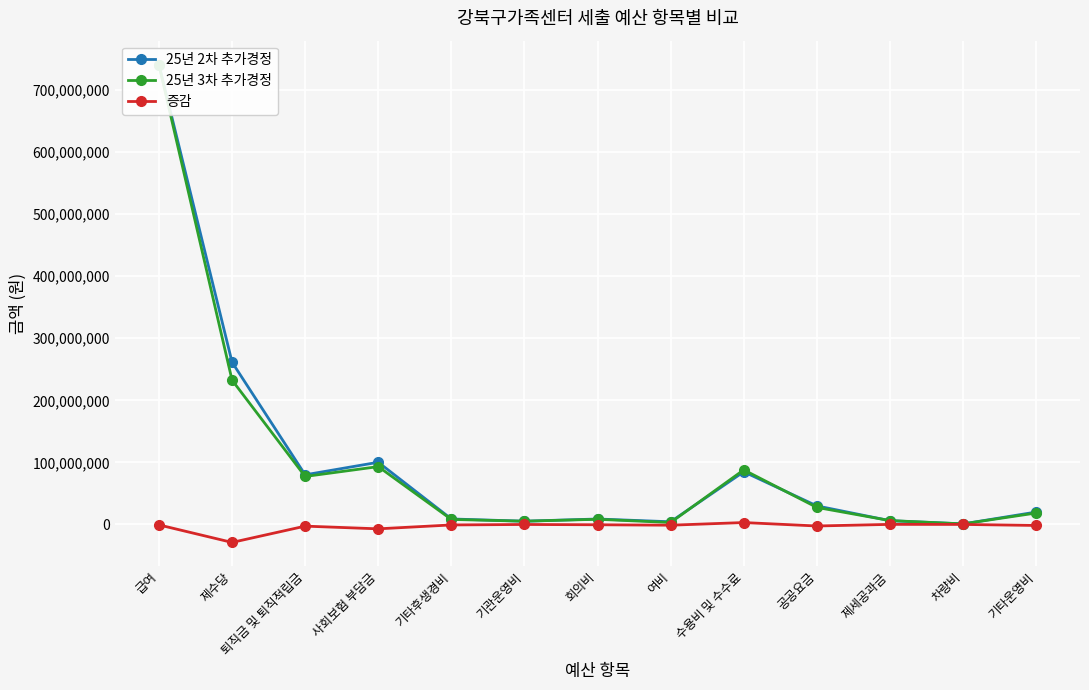

Reading left to right, list all the values displayed in this chart.

25년 2차 추가경정: 급여=740932530	제수당=261454490	퇴직금 및 퇴직적립금=80007500	사회보험 부담금=100238260	기타후생경비=8900000	기관운영비=5280400	회의비=8830000	여비=4356000	수용비 및 수수료=84868517	공공요금=29936460	제세공과금=6129560	차량비=906000	기타운영비=20036810
25년 3차 추가경정: 급여=740237420	제수당=232546330	퇴직금 및 퇴직적립금=77341450	사회보험 부담금=93216730	기타후생경비=8150000	기관운영비=5280400	회의비=8380000	여비=3190000	수용비 및 수수료=87969437	공공요금=27501250	제세공과금=6297090	차량비=978000	기타운영비=18466610
증감: 급여=-695110	제수당=-28908160	퇴직금 및 퇴직적립금=-2666050	사회보험 부담금=-7021530	기타후생경비=-750000	기관운영비=0	회의비=-450000	여비=-1166000	수용비 및 수수료=3100920	공공요금=-2435210	제세공과금=167530	차량비=72000	기타운영비=-1570200